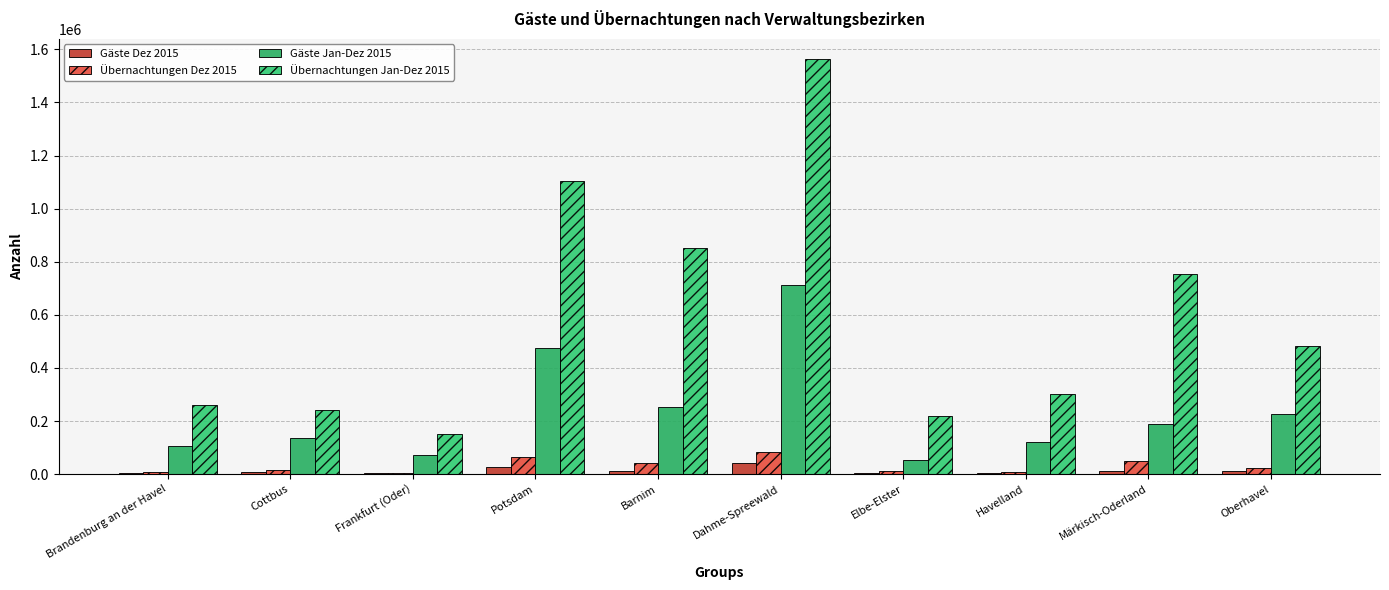

Are the bars grouped side by side (vs. stacked)?

Yes